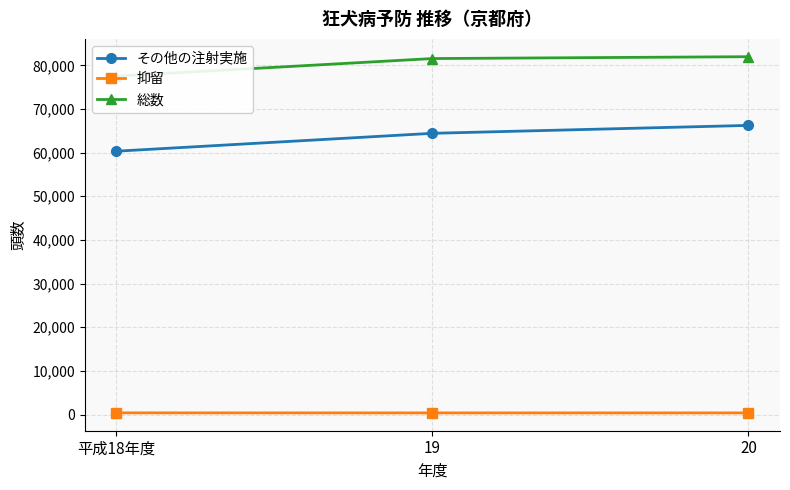

What is the label of the 2nd point from the left?

19